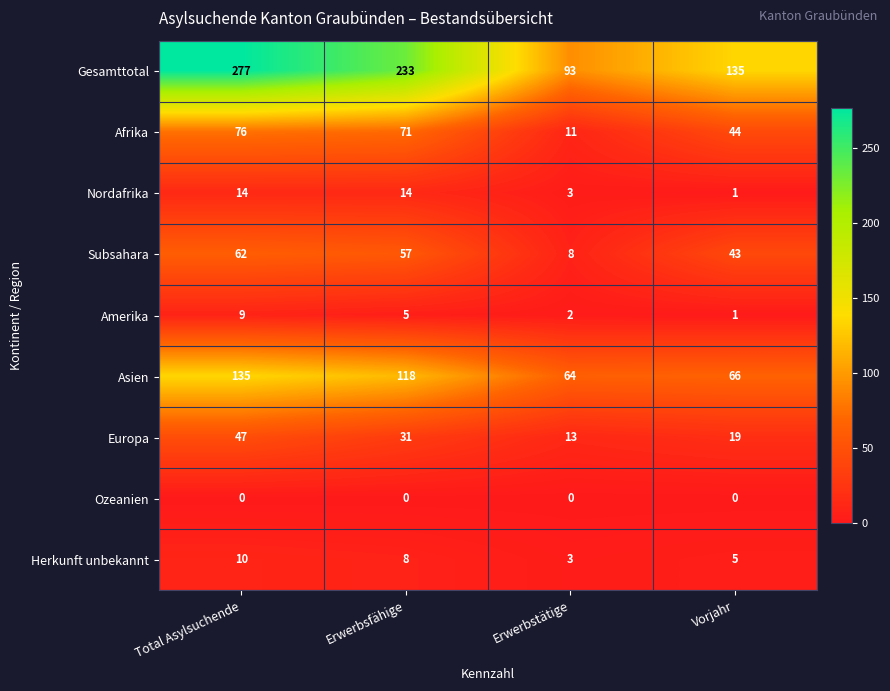

What is the difference between the maximum and second lowest values in the Subsahara series?

19